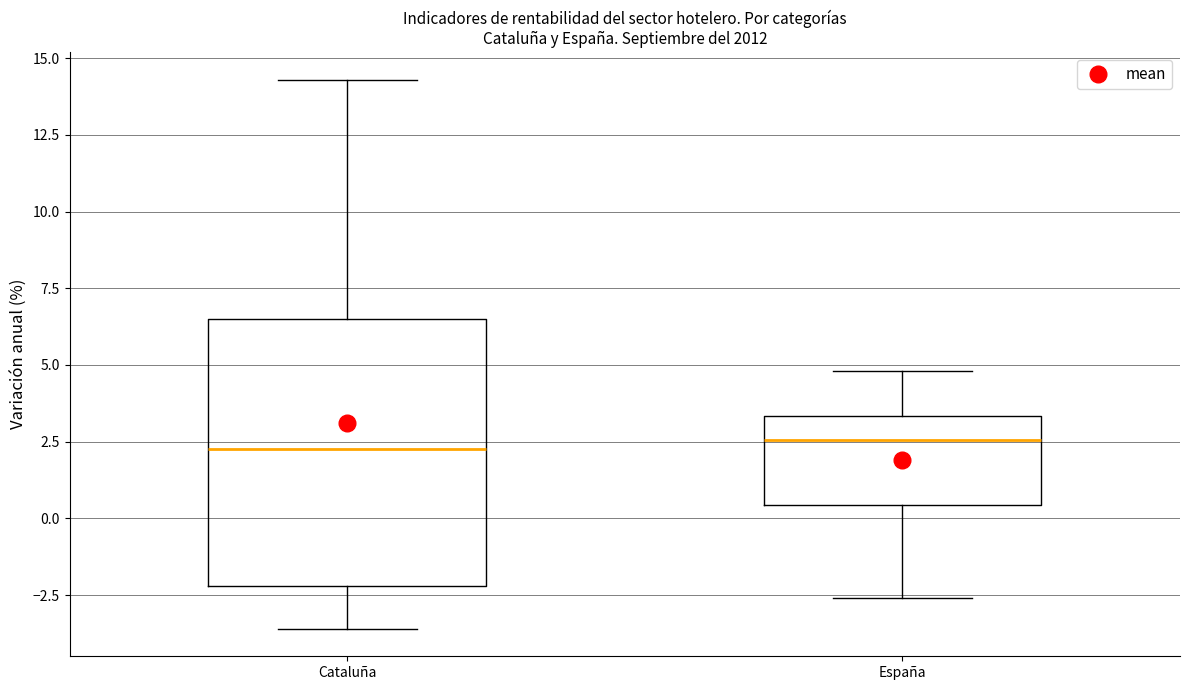

Which box is the tallest, from its lower edge to its upper edge?

Cataluña